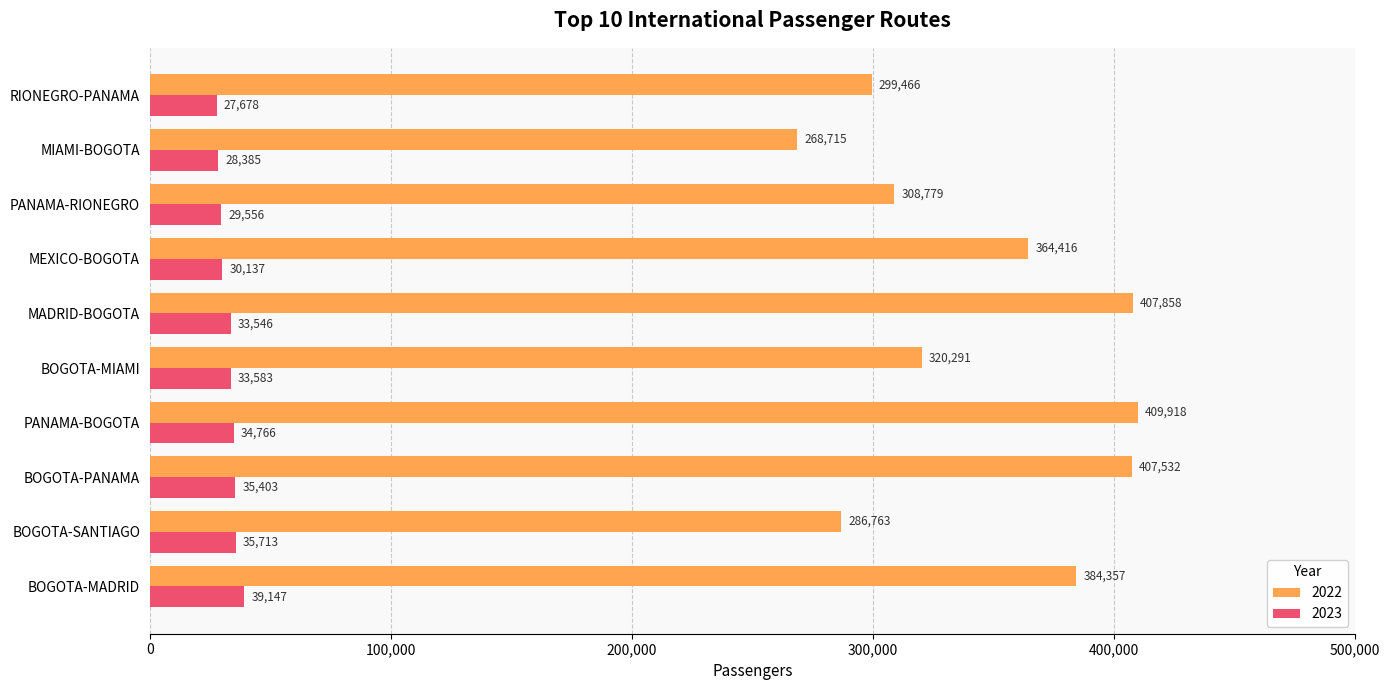

Rank the series by their average value, from lowest to highest.

2023, 2022